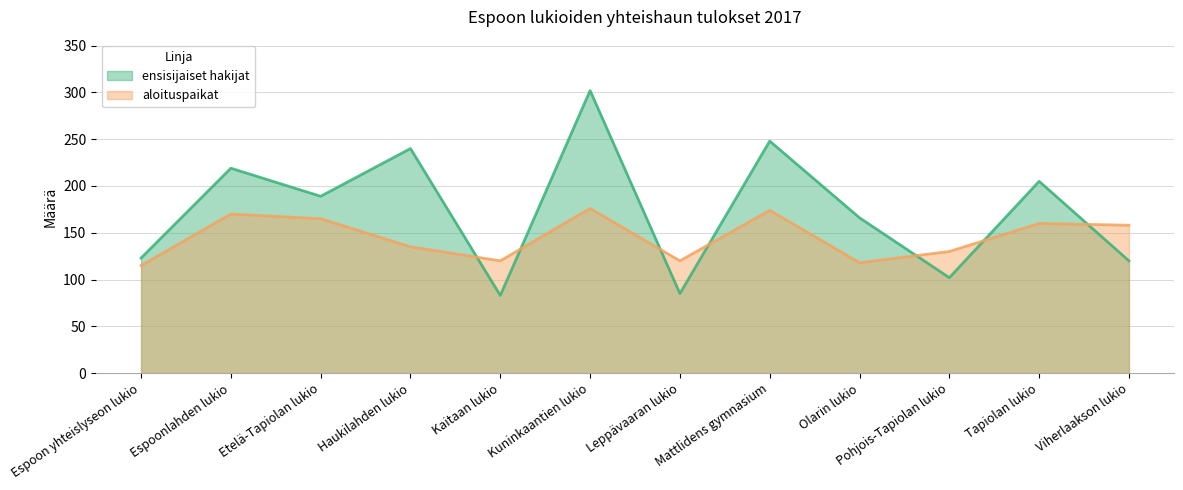

Does the chart have visible grid lines?

Yes